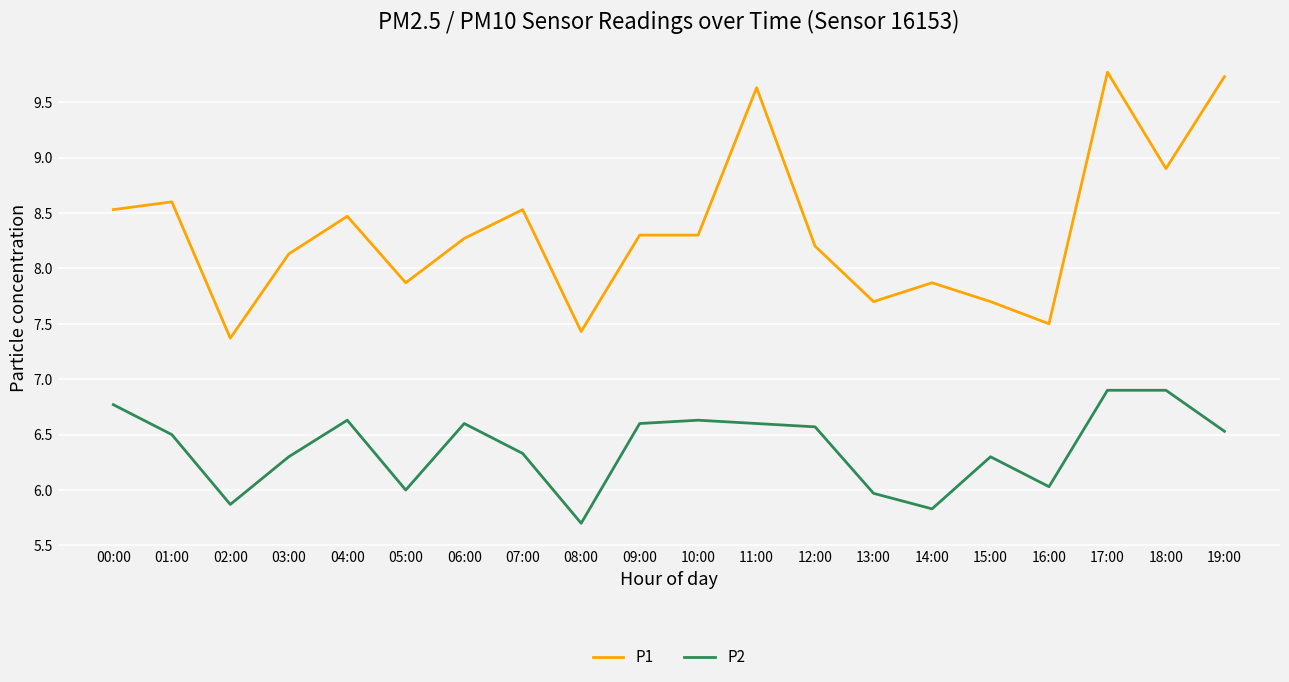

Rank the series by their average value, from highest to lowest.

P1, P2